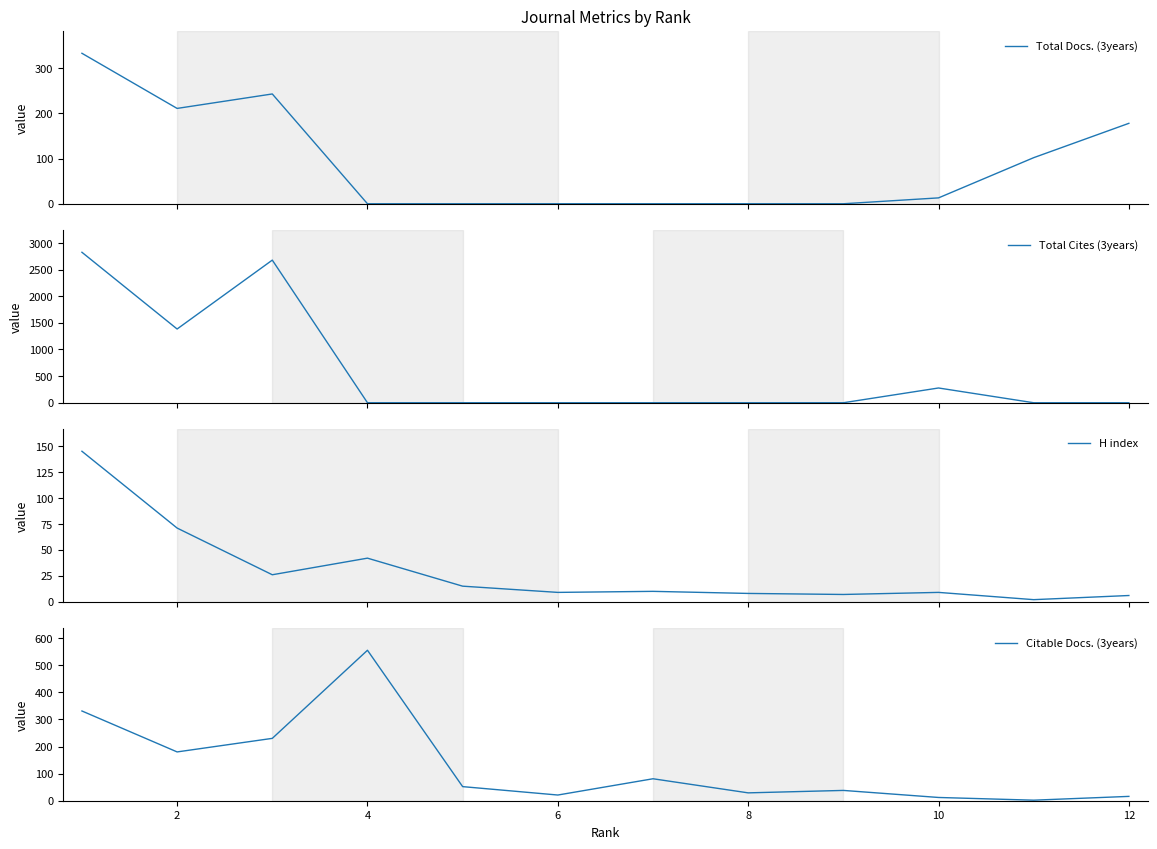

Reading left to right, list all the values displayed in this chart.

Total Docs. (3years): 333	211	243	0	0	0	0	0	0	13	102	178
Total Cites (3years): 2824	1384	2677	0	0	0	0	0	0	277	0	0
H index: 145	71	26	42	15	9	10	8	7	9	2	6
Citable Docs. (3years): 331	180	230	555	52	21	81	29	38	12	2	16